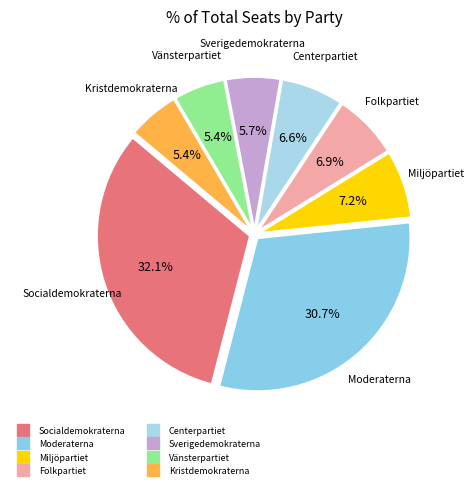

How many slices are in this pie chart?

8